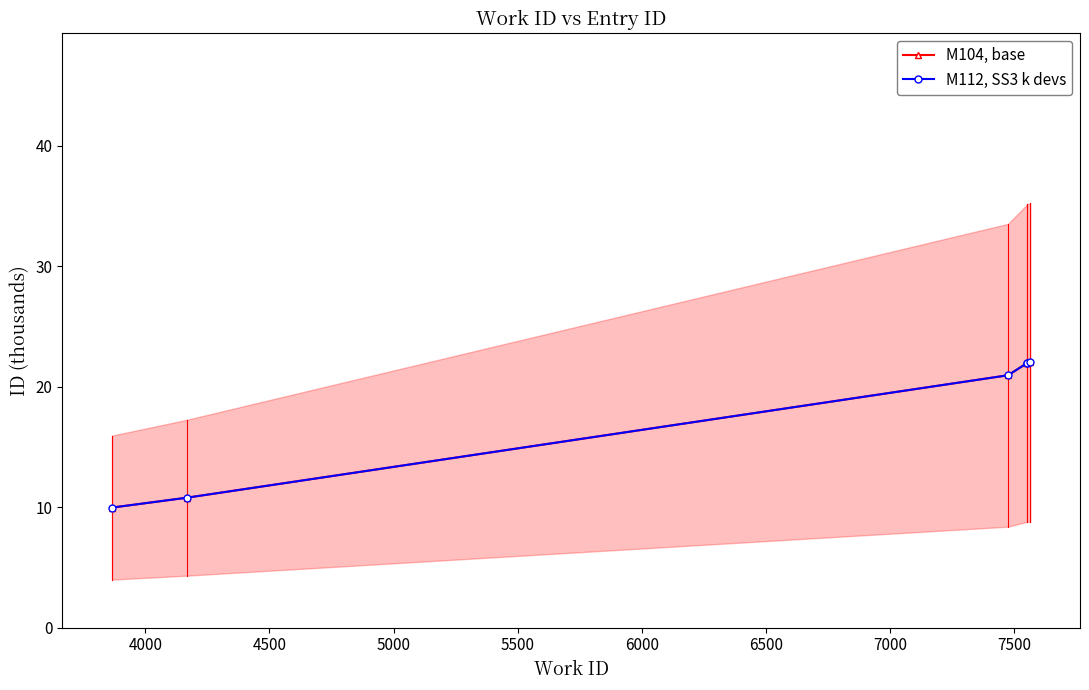

What is the value of the M112, SS3 k devs point at the 5th from the left?

22.0